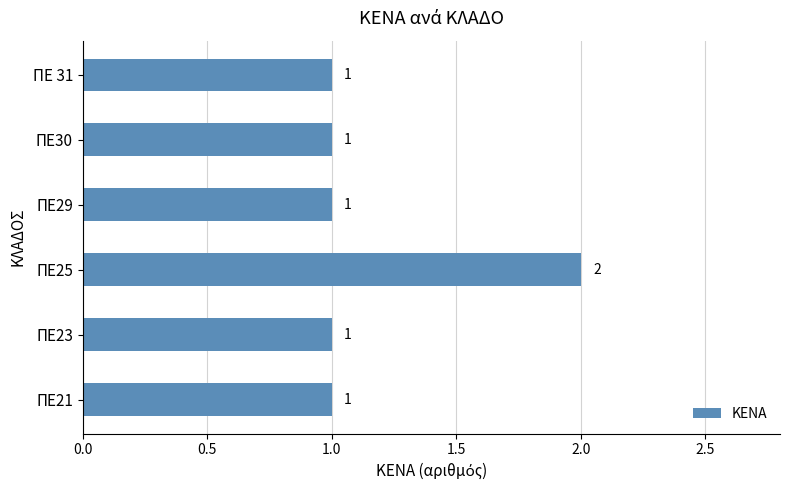

What is the difference between the maximum and minimum values?

1